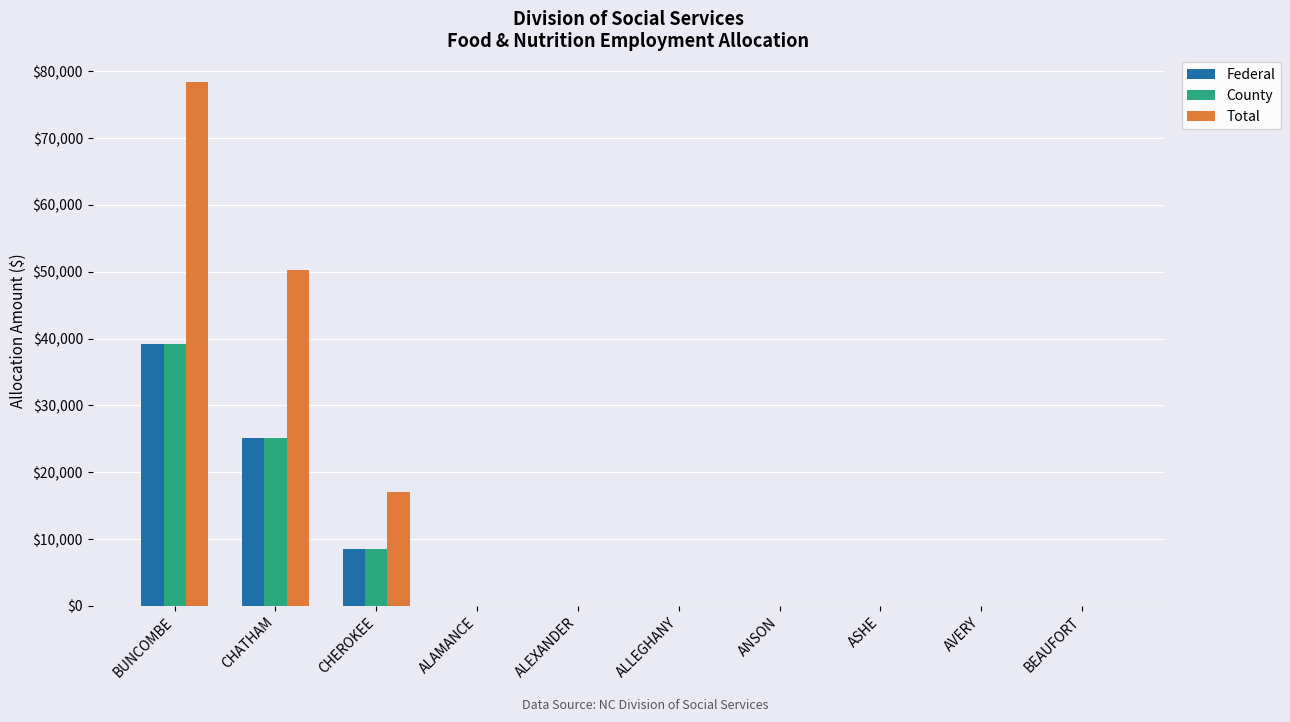

Where is County nearest to the value 19617?

CHATHAM